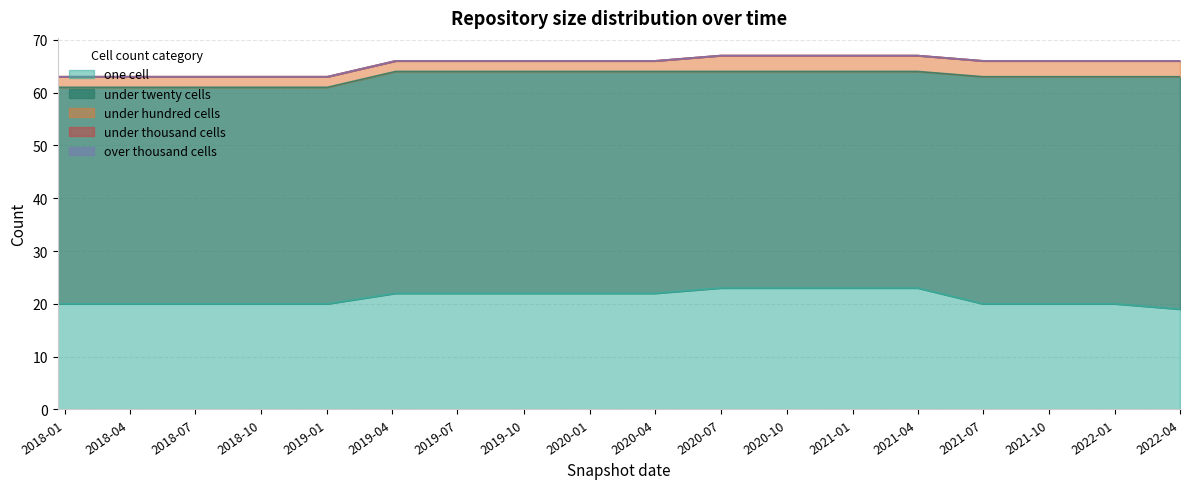

Where does the under_twenty_cells series first go above 42?

2021-07-01